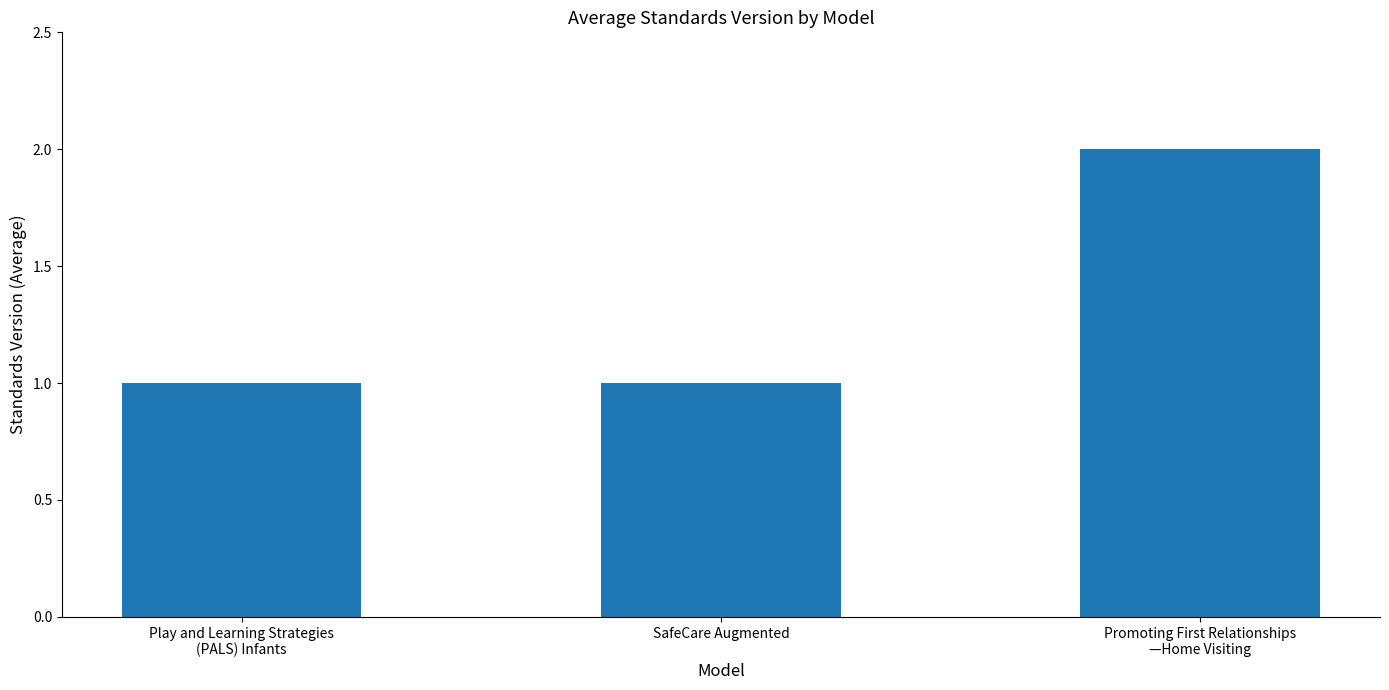

What is the label of the 2nd bar from the left?

SafeCare Augmented